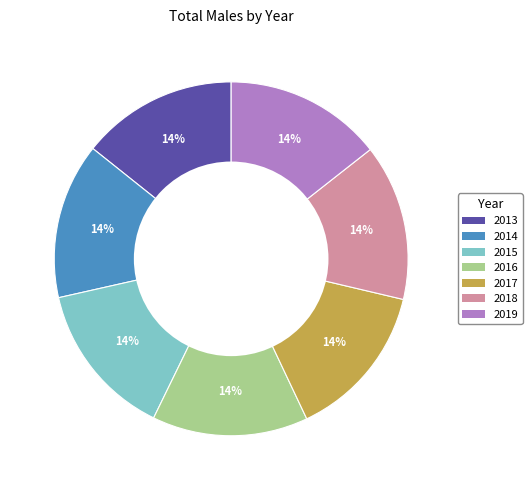

To the nearest percent, what is the average slice percentage?

14%